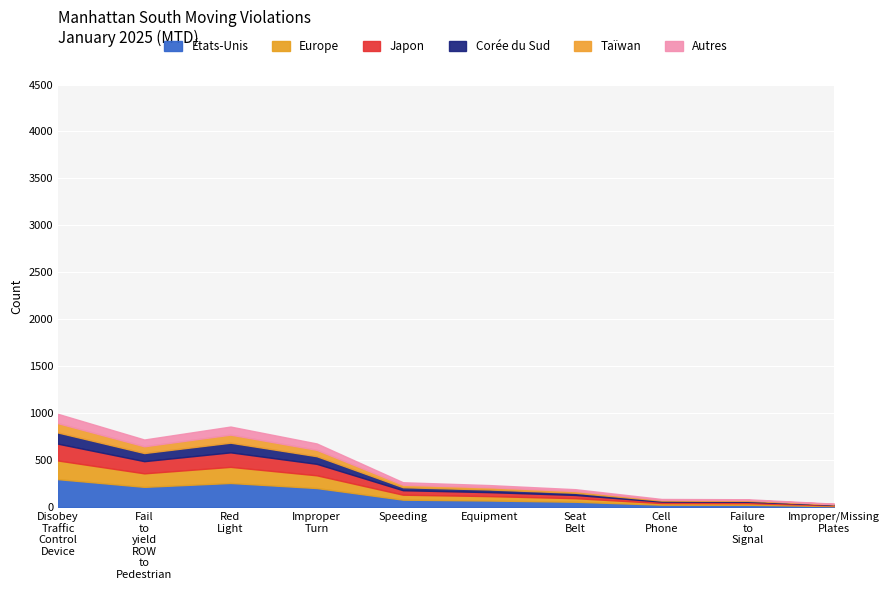

Rank the categories by value from lowest to highest.

Improper/Missing Plates, Failure to Signal, Cell Phone, Seat Belt, Equipment, Speeding, Improper Turn, Fail to yield ROW to Pedestrian, Red Light, Disobey Traffic Control Device